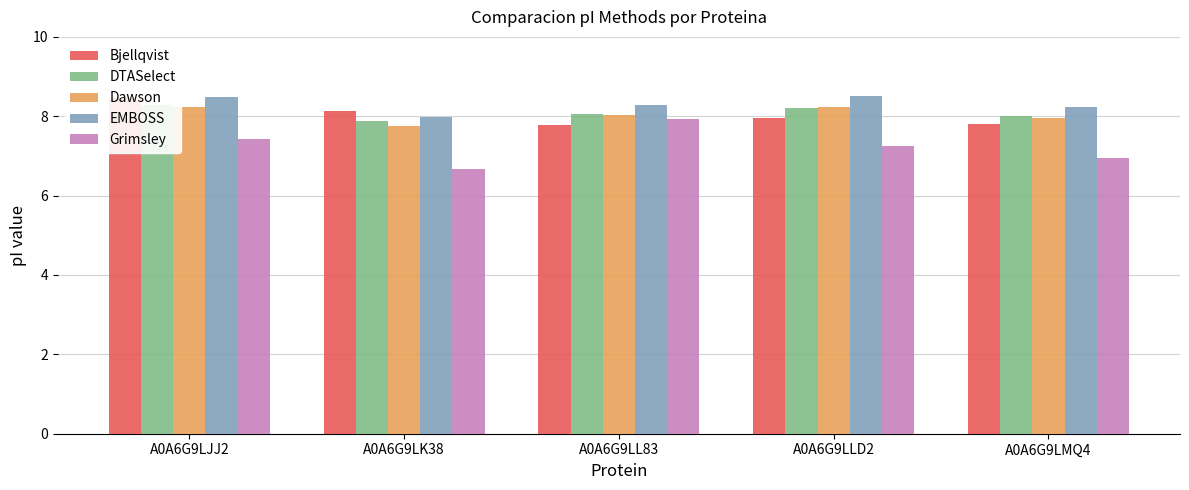

What is the label of the 1st bar from the left?

A0A6G9LJJ2